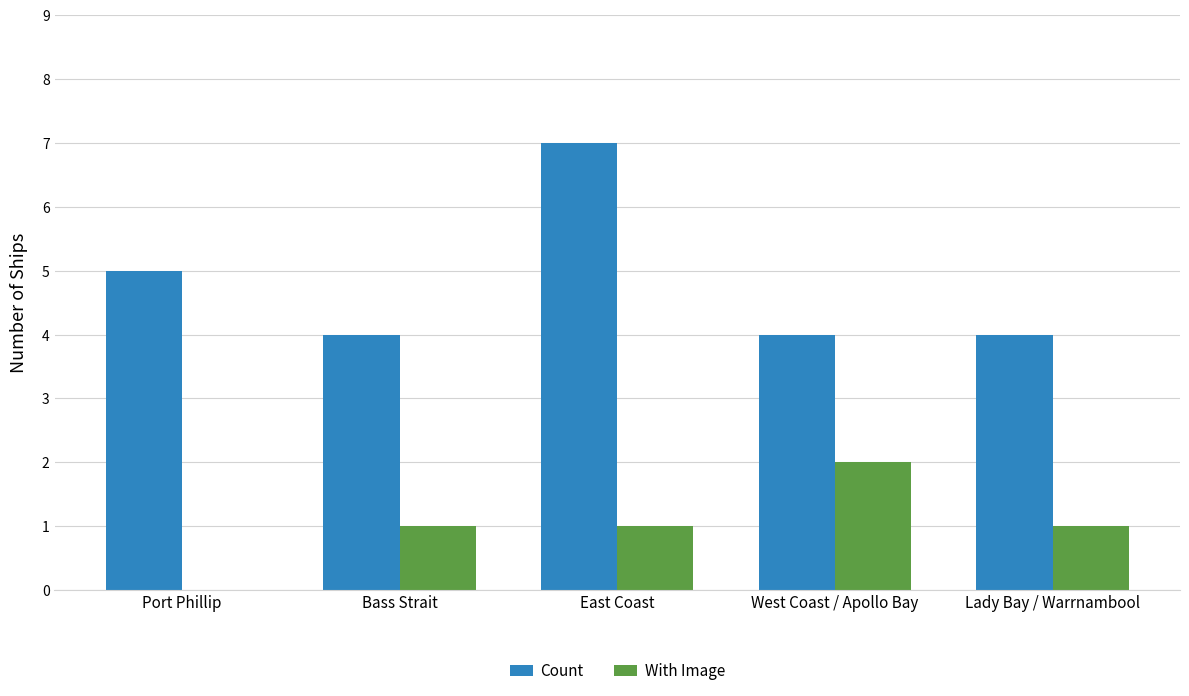

The value of With Image at West Coast / Apollo Bay is 2. True or false?

True